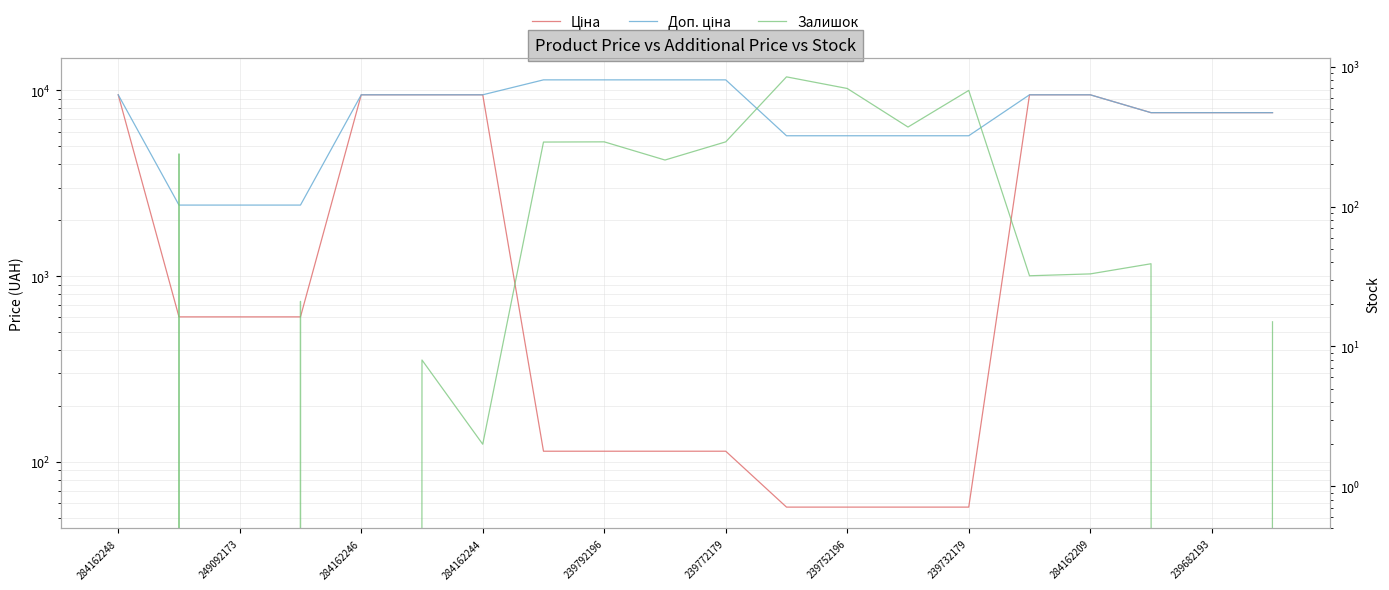

What is the difference between the maximum and minimum values in the Ціна series?

9423.0